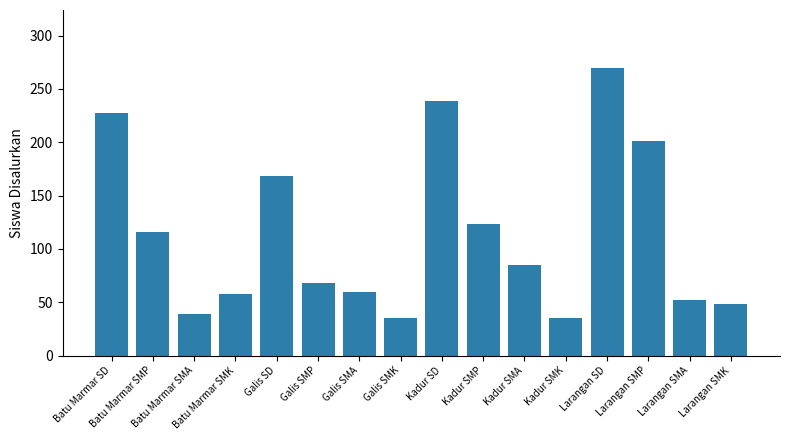

The value at Batu Marmar SMA is 39. True or false?

True